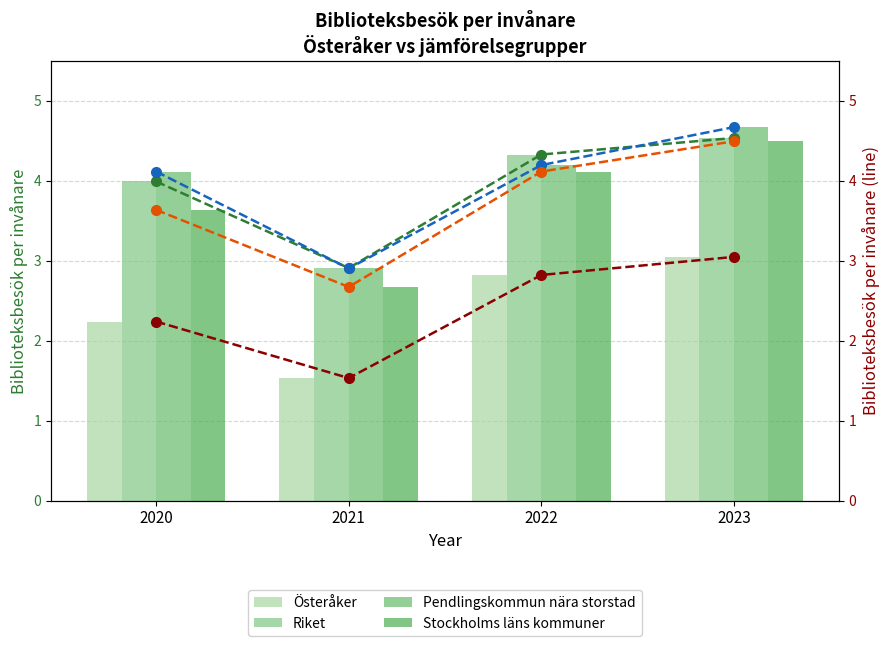

Reading right to left, list all the values displayed in this chart.

Österåker: 2023=3.0	2022=2.8	2021=1.5	2020=2.2
Riket: 2023=4.5	2022=4.3	2021=2.9	2020=4.0
Pendlingskommun nära storstad: 2023=4.7	2022=4.2	2021=2.9	2020=4.1
Stockholms läns kommuner: 2023=4.5	2022=4.1	2021=2.7	2020=3.6